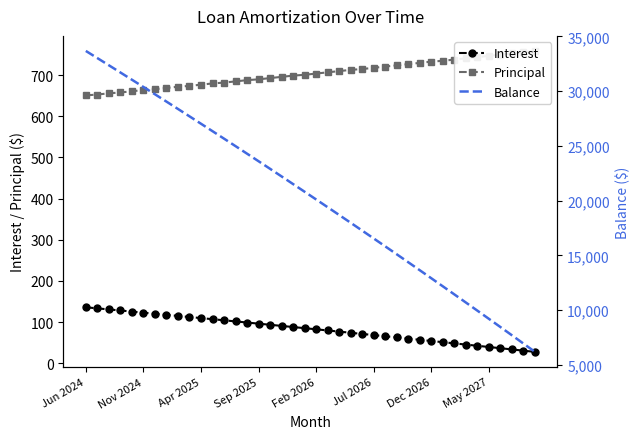

True or false: Interest has more than 0 points higher than both neighbors.

False